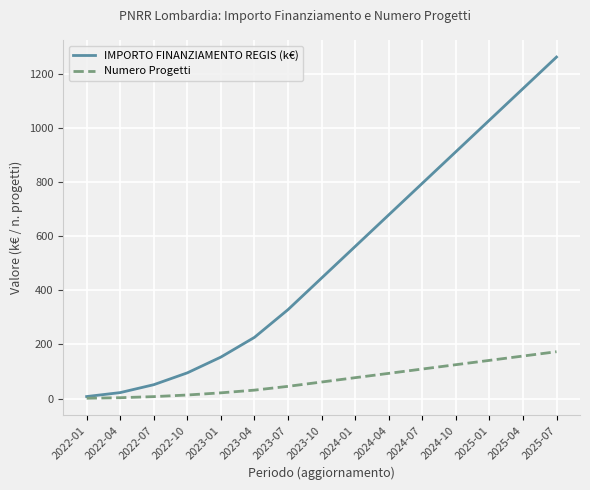

True or false: IMPORTO FINANZIAMENTO REGIS (k€) has more than 2 points higher than both neighbors.

False